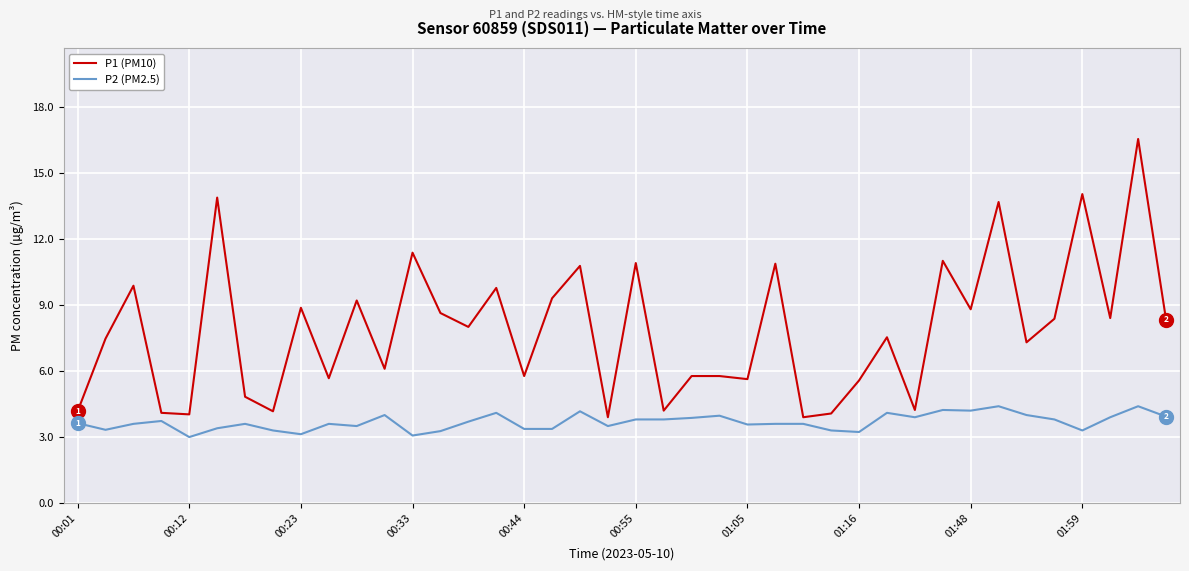

Which series has the widest spread of values?

P1 (PM10)